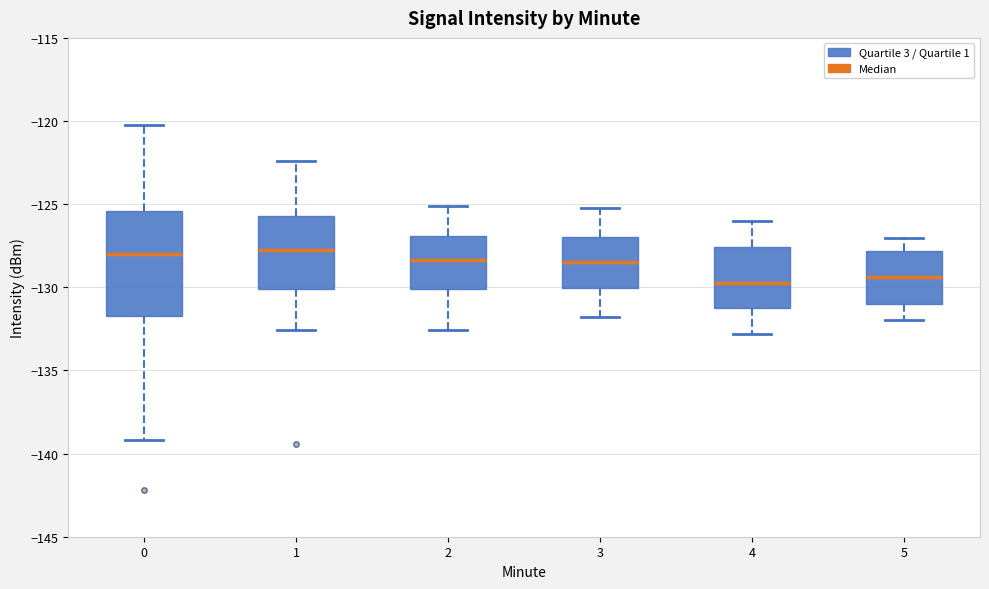

Reading left to right, transcribe this box plot: for each box, give where its median line is, the range the box spans, and where its two whiskers end, as read against the y-axis. The values are not printed on the chart, so give them approximately, as read against the axis.

0: median -128.0, box -131.5 to -125.5, whiskers -139.0 to -120.5
1: median -128.0, box -130.0 to -125.5, whiskers -132.5 to -122.5
2: median -128.5, box -130.0 to -127.0, whiskers -132.5 to -125.0
3: median -128.5, box -130.0 to -127.0, whiskers -132.0 to -125.0
4: median -129.5, box -131.0 to -127.5, whiskers -133.0 to -126.0
5: median -129.5, box -131.0 to -128.0, whiskers -132.0 to -127.0